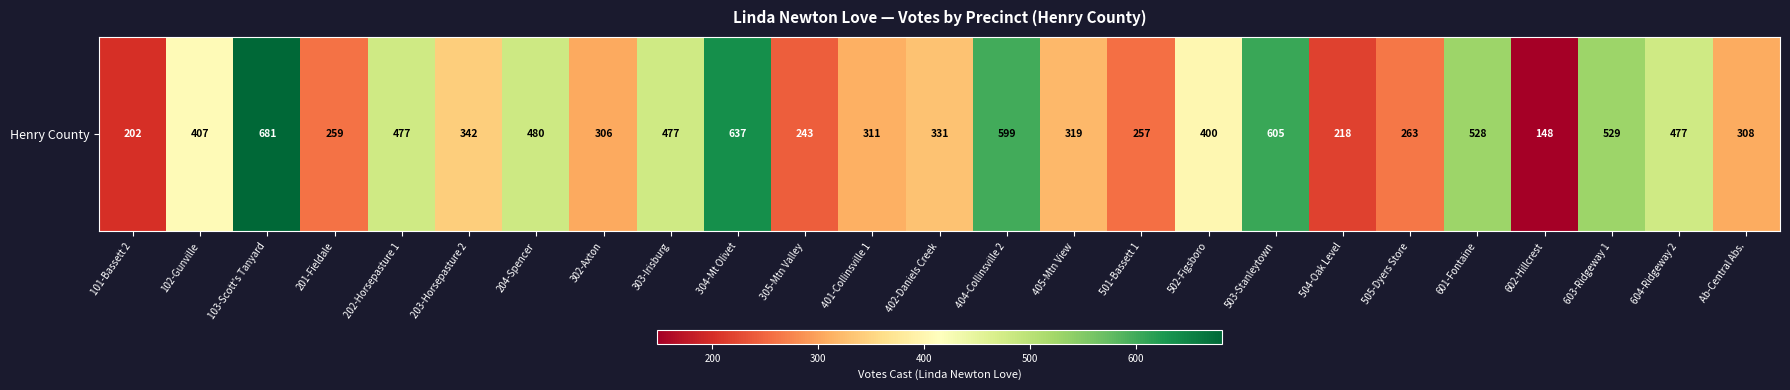

At which label is the value closest to 414?

102-Gunville